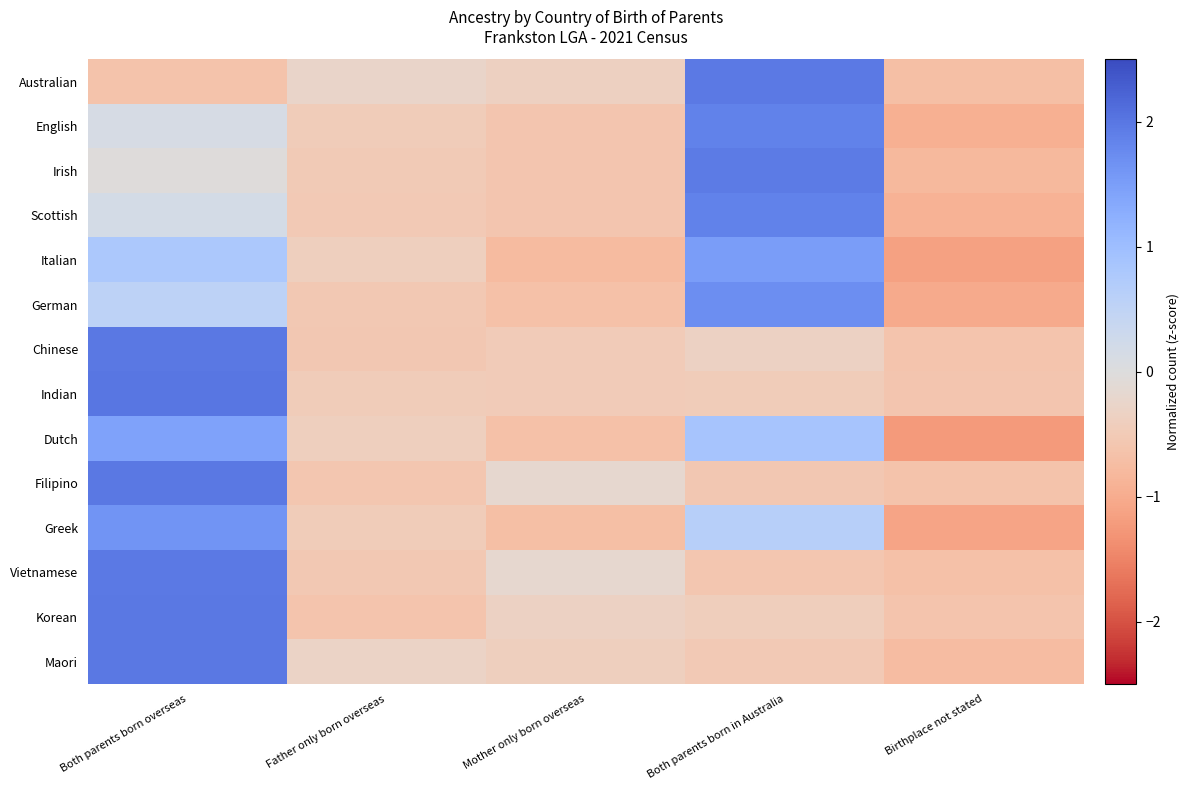

Reading left to right, list all the values displayed in this chart.

Australian: Both parents born overseas=-0.6	Father only born overseas=-0.3	Mother only born overseas=-0.4	Both parents born in Australia=2.0	Birthplace not stated=-0.7
English: Both parents born overseas=0.1	Father only born overseas=-0.5	Mother only born overseas=-0.6	Both parents born in Australia=1.9	Birthplace not stated=-1.0
Irish: Both parents born overseas=-0.0	Father only born overseas=-0.5	Mother only born overseas=-0.6	Both parents born in Australia=1.9	Birthplace not stated=-0.8
Scottish: Both parents born overseas=0.2	Father only born overseas=-0.5	Mother only born overseas=-0.6	Both parents born in Australia=1.9	Birthplace not stated=-0.9
Italian: Both parents born overseas=0.8	Father only born overseas=-0.4	Mother only born overseas=-0.8	Both parents born in Australia=1.5	Birthplace not stated=-1.1
German: Both parents born overseas=0.5	Father only born overseas=-0.5	Mother only born overseas=-0.7	Both parents born in Australia=1.7	Birthplace not stated=-1.0
Chinese: Both parents born overseas=2.0	Father only born overseas=-0.5	Mother only born overseas=-0.5	Both parents born in Australia=-0.3	Birthplace not stated=-0.6
Indian: Both parents born overseas=2.0	Father only born overseas=-0.5	Mother only born overseas=-0.5	Both parents born in Australia=-0.5	Birthplace not stated=-0.6
Dutch: Both parents born overseas=1.4	Father only born overseas=-0.4	Mother only born overseas=-0.7	Both parents born in Australia=0.9	Birthplace not stated=-1.2
Filipino: Both parents born overseas=2.0	Father only born overseas=-0.6	Mother only born overseas=-0.2	Both parents born in Australia=-0.6	Birthplace not stated=-0.6
Greek: Both parents born overseas=1.6	Father only born overseas=-0.5	Mother only born overseas=-0.7	Both parents born in Australia=0.6	Birthplace not stated=-1.1
Vietnamese: Both parents born overseas=2.0	Father only born overseas=-0.5	Mother only born overseas=-0.2	Both parents born in Australia=-0.6	Birthplace not stated=-0.7
Korean: Both parents born overseas=2.0	Father only born overseas=-0.6	Mother only born overseas=-0.3	Both parents born in Australia=-0.4	Birthplace not stated=-0.6
Maori: Both parents born overseas=2.0	Father only born overseas=-0.3	Mother only born overseas=-0.4	Both parents born in Australia=-0.5	Birthplace not stated=-0.8